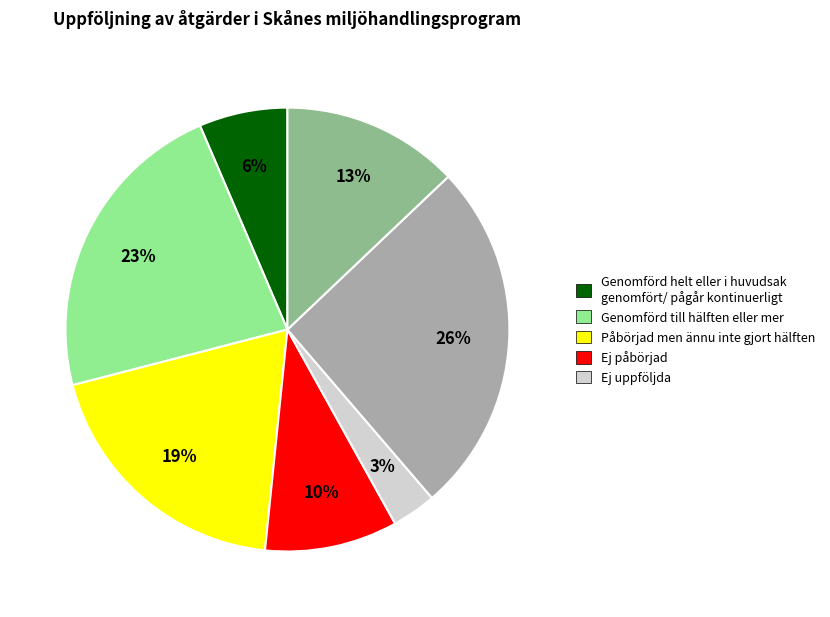

To the nearest percent, what is the average slice percentage?

14%